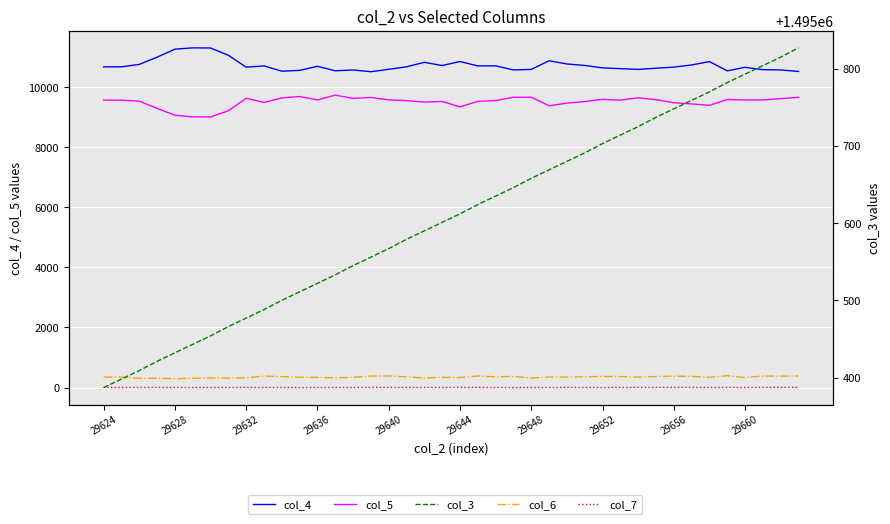

Which category has the lowest value in the col_3 series?

29624